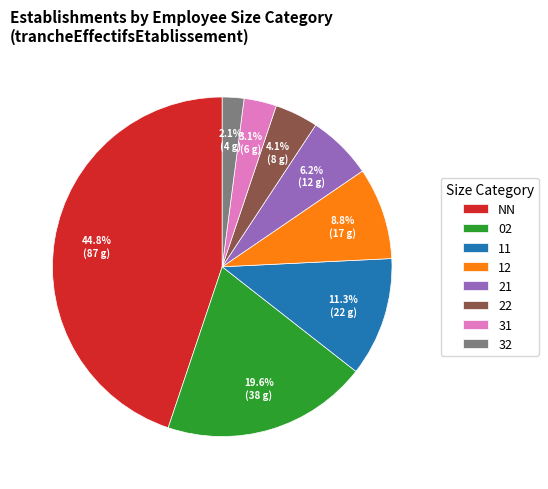

To the nearest percent, what is the difference between the 21 and 32 slice percentages?

4%